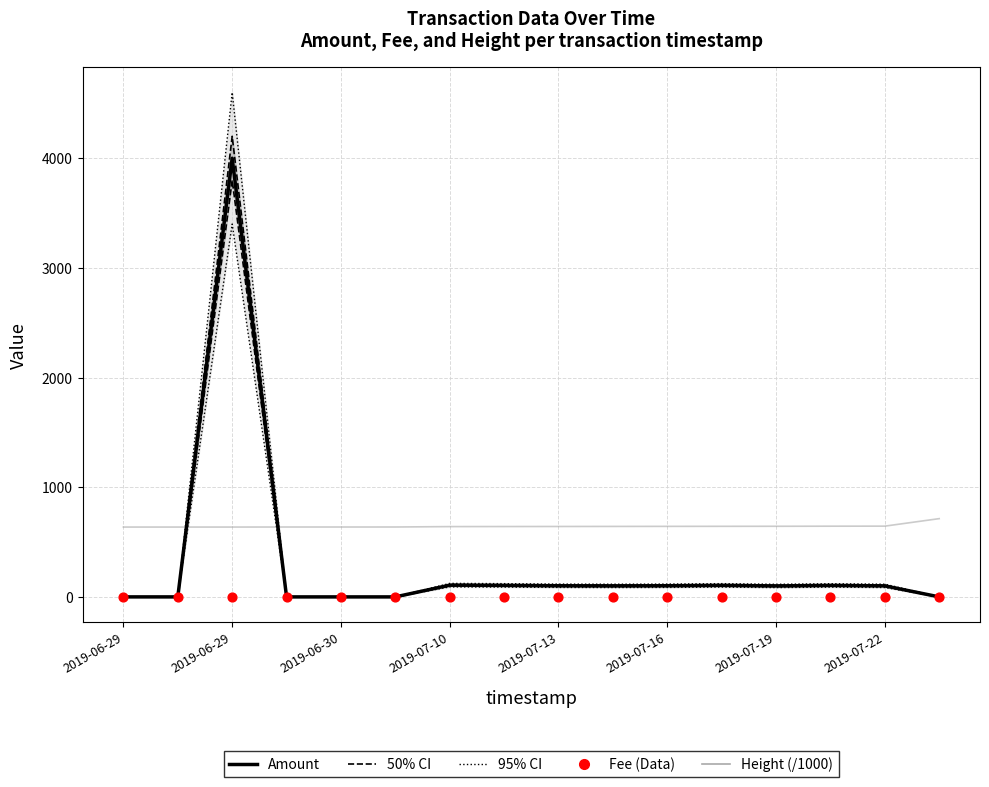

Which series has the largest total across all categories?

Height (/1000)